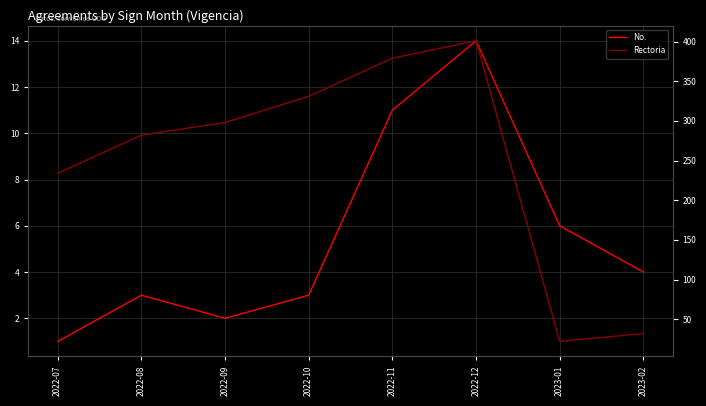

Rank the series by their average value, from highest to lowest.

Rectoria, No.